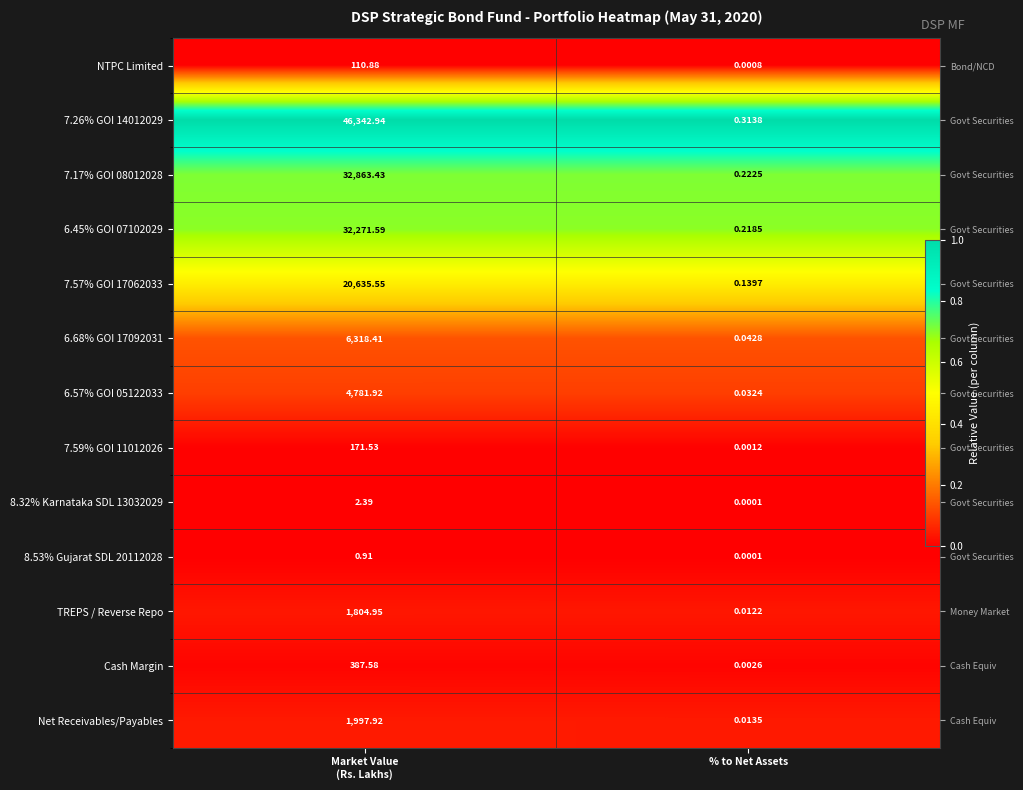

Which label corresponds to the largest value in the chart?

Market Value
(Rs. Lakhs)